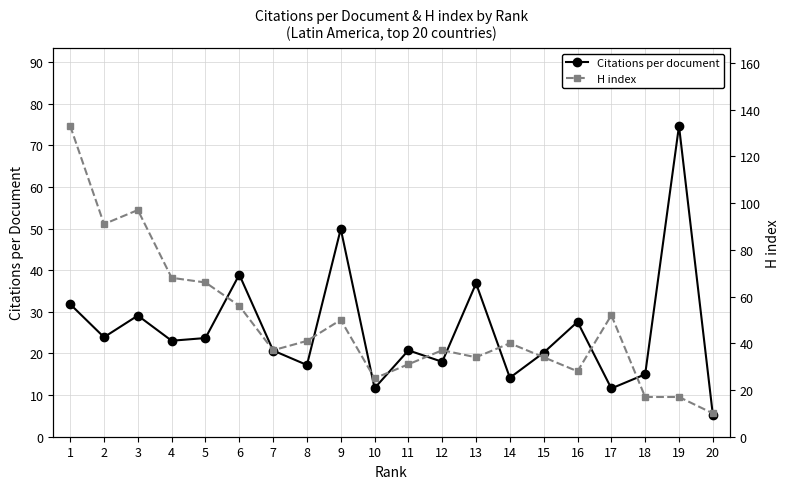

What is the highest value of the H index series?

133.0